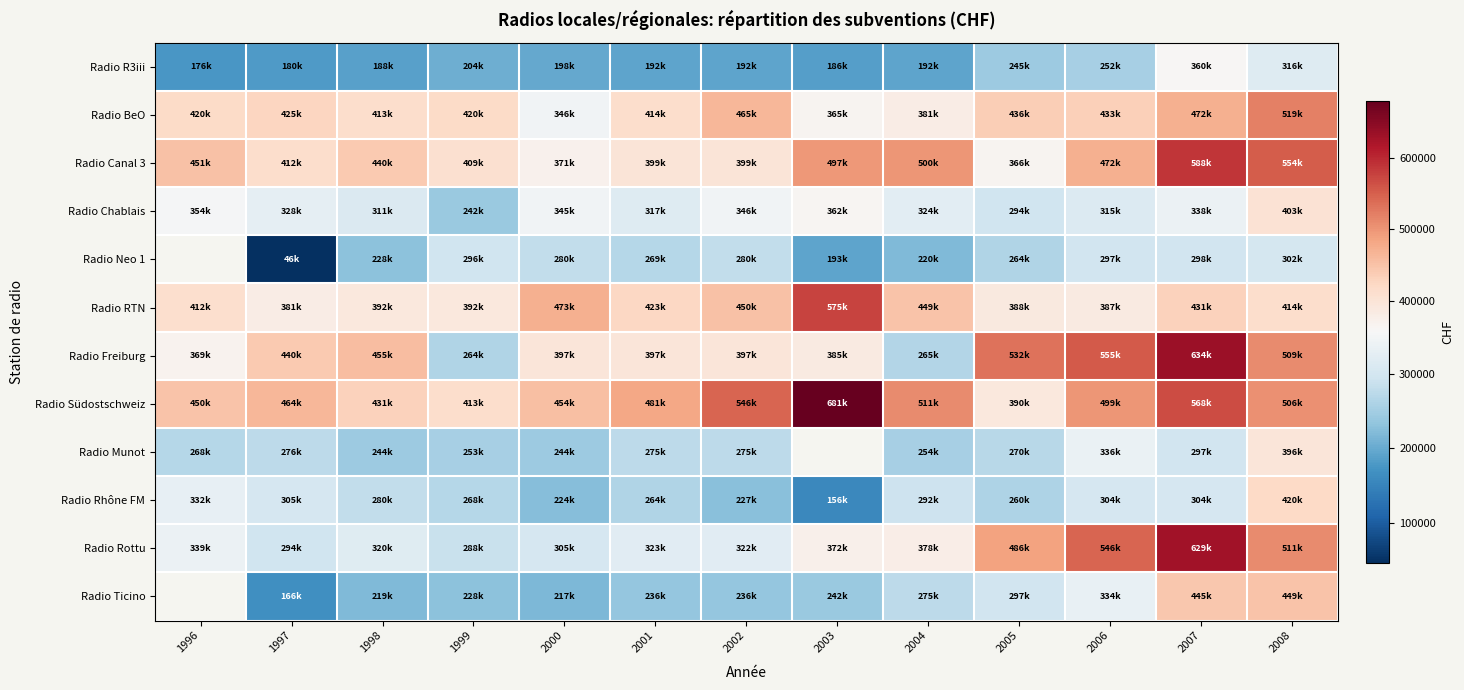

Which has a higher value, 2003 or 2002?

2002